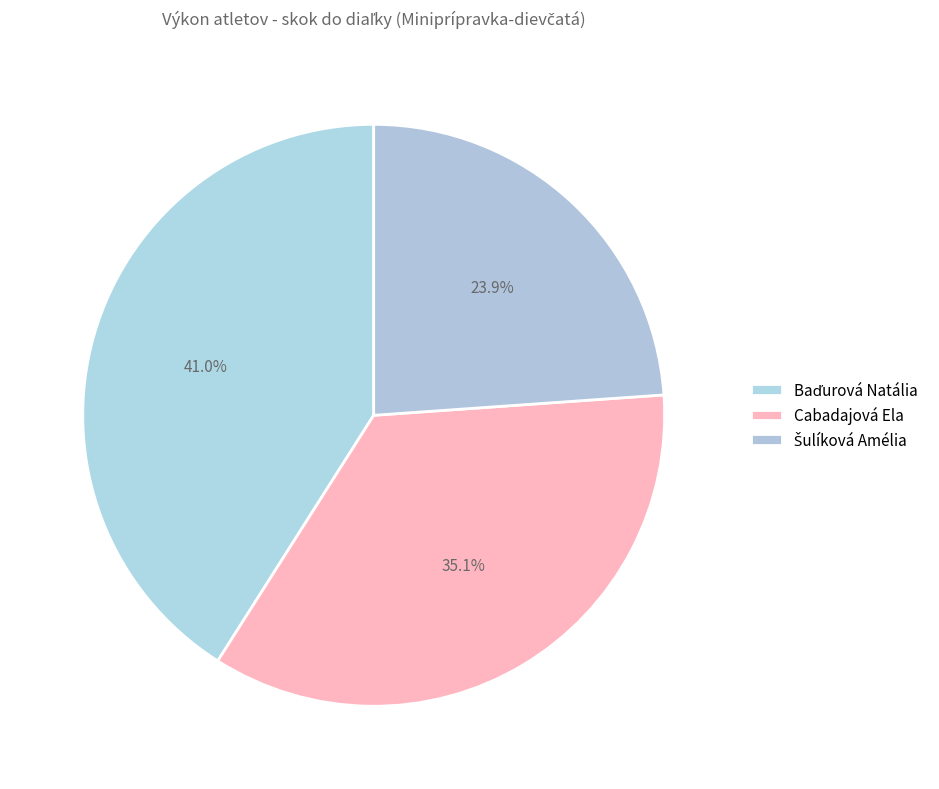

What portion of the pie excludes Cabadajová Ela?

64.9%